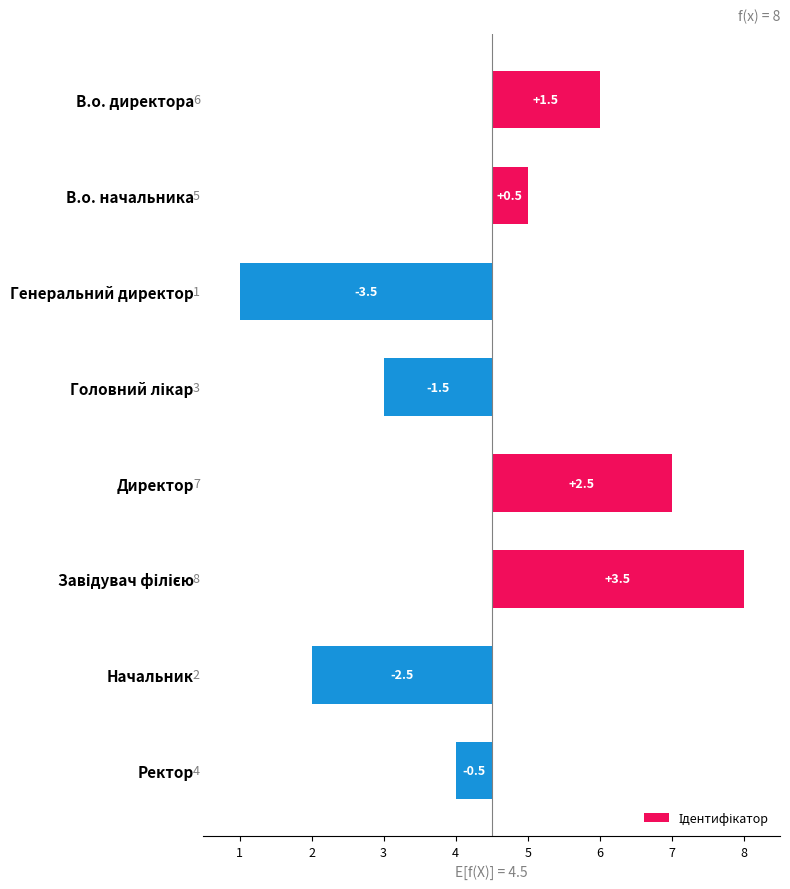

Reading left to right, extract all data points from this chart.

1.5	0.5	-3.5	-1.5	2.5	3.5	-2.5	-0.5